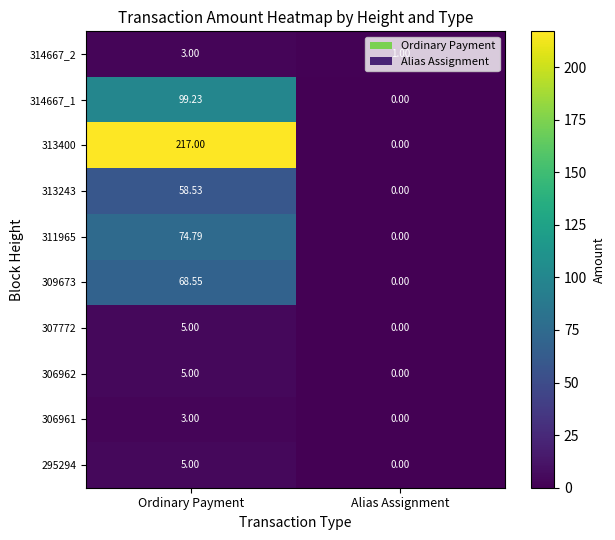

At which label does 306961 reach its minimum?

Alias Assignment